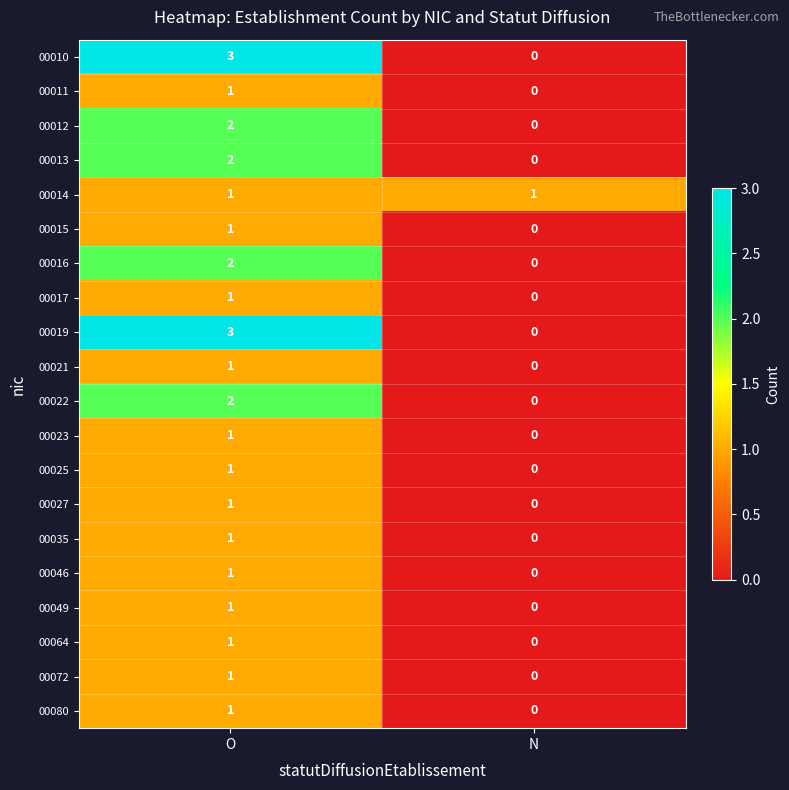

How many values in the 00011 series are below 1?

1